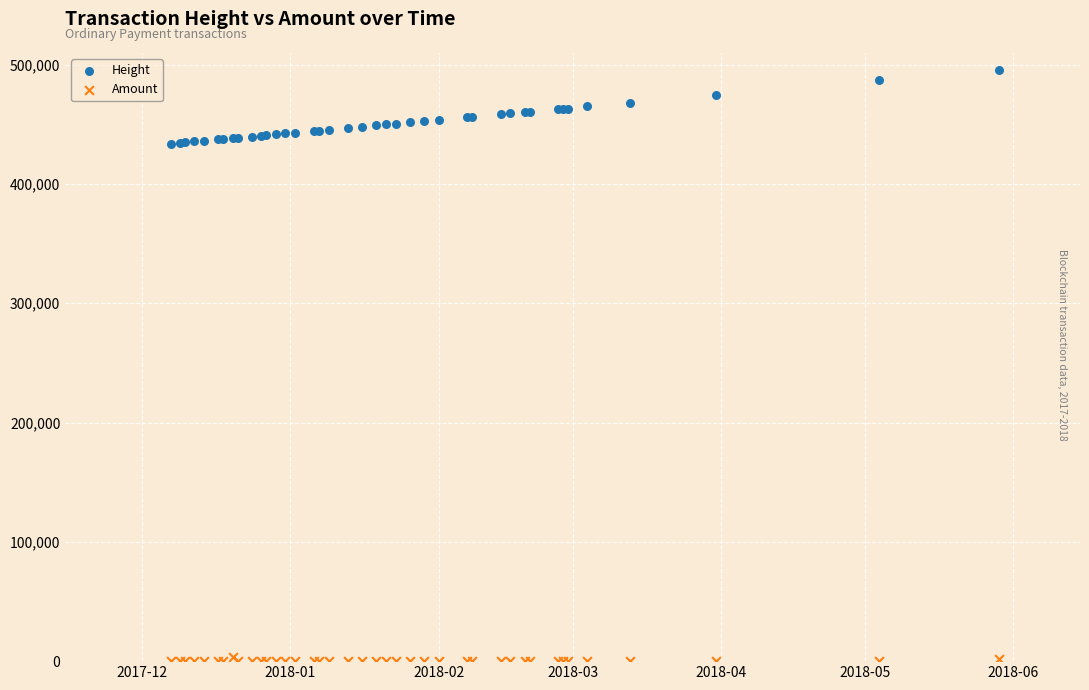

Which series contains the lowest Y value?

Amount